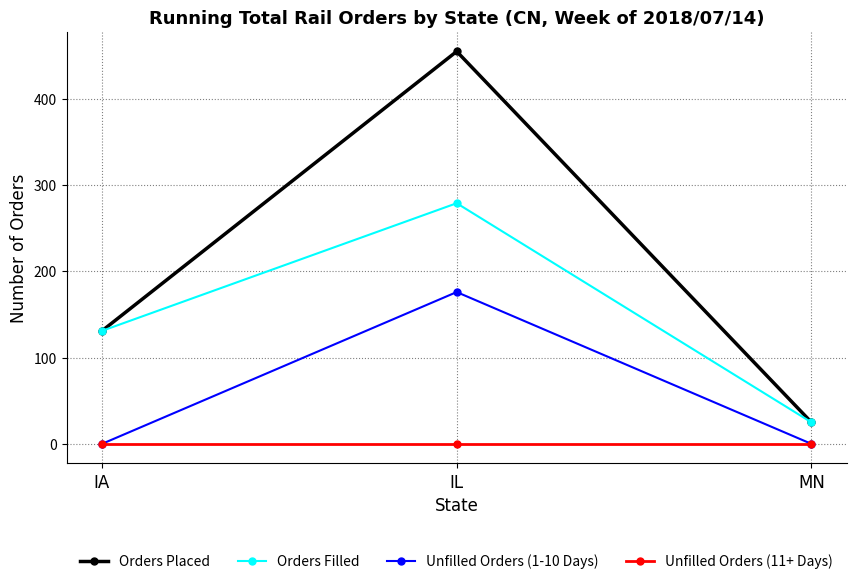

Is it true that Unfilled Orders (1-10 Days) equals 0 at MN?

True